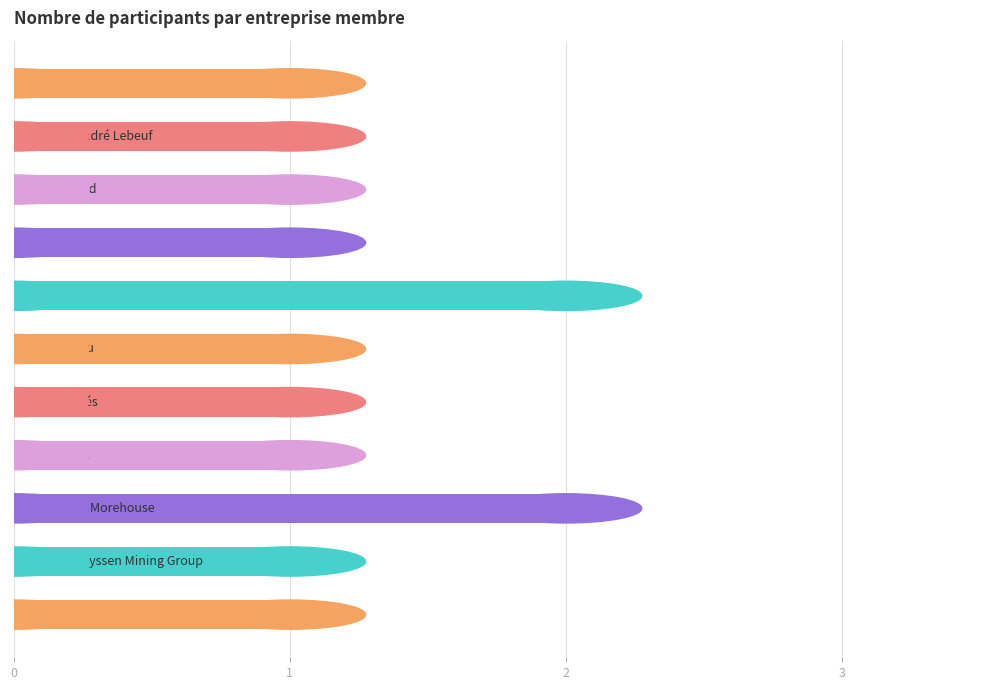

What is the difference between the maximum and minimum values?

1